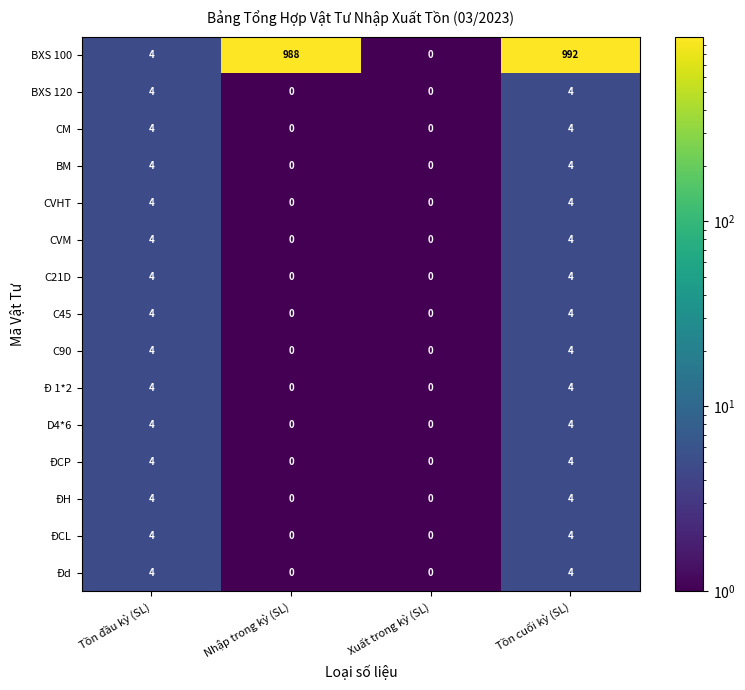

What value does the D4*6 series have at Tồn cuối kỳ (SL)?

4